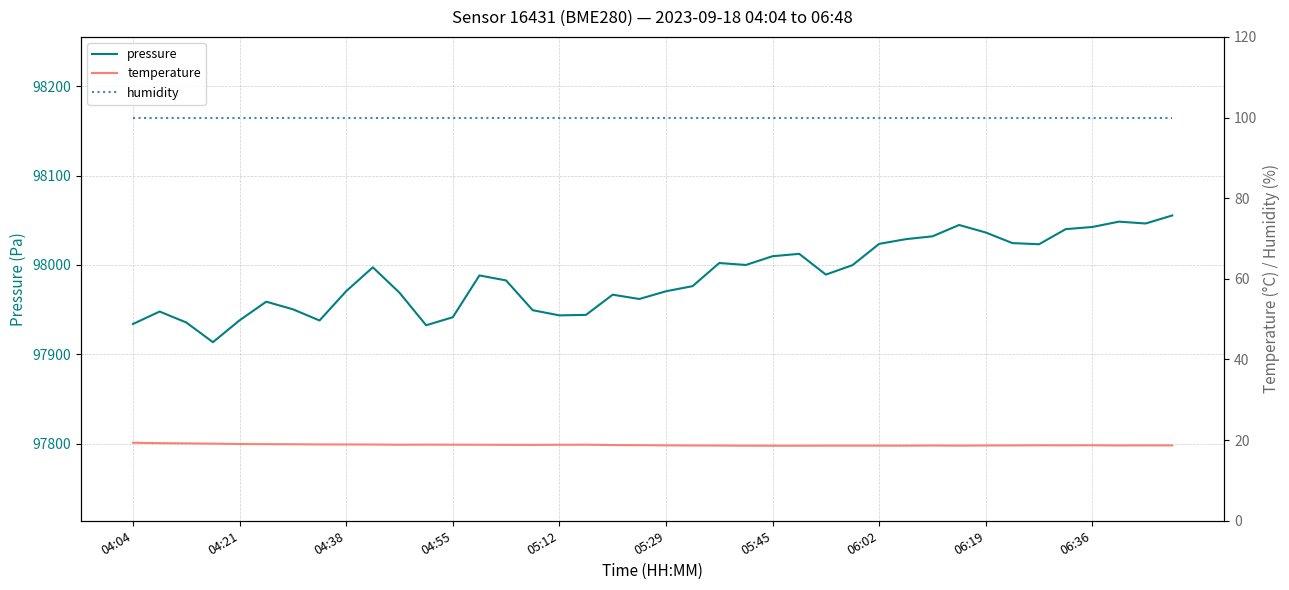

At how many categories does at least one series exceed 12404?

40